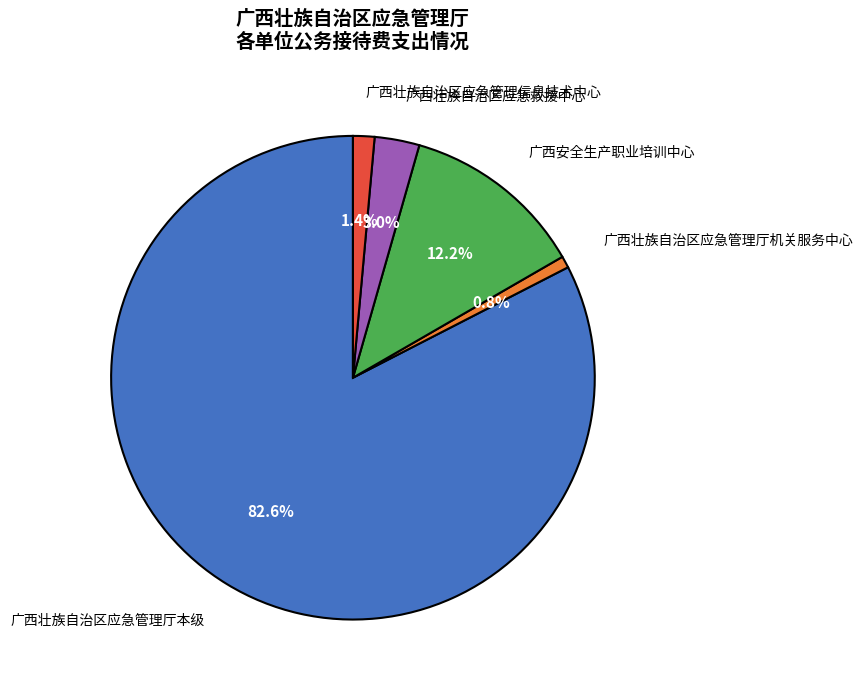

To the nearest percent, what portion does 广西壮族自治区应急管理厅机关服务中心 represent?

1%